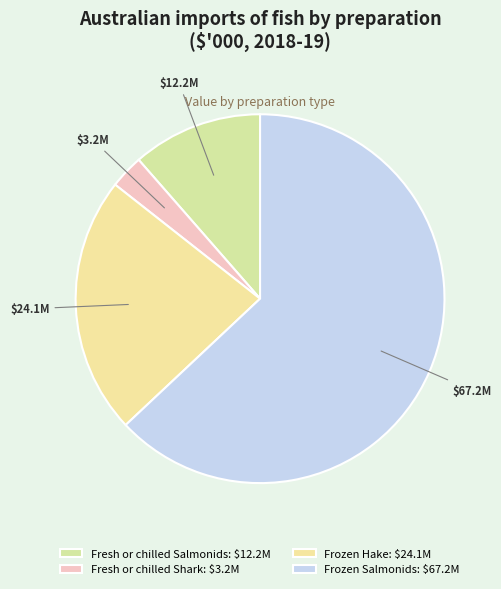

How many segments does this pie chart have?

4